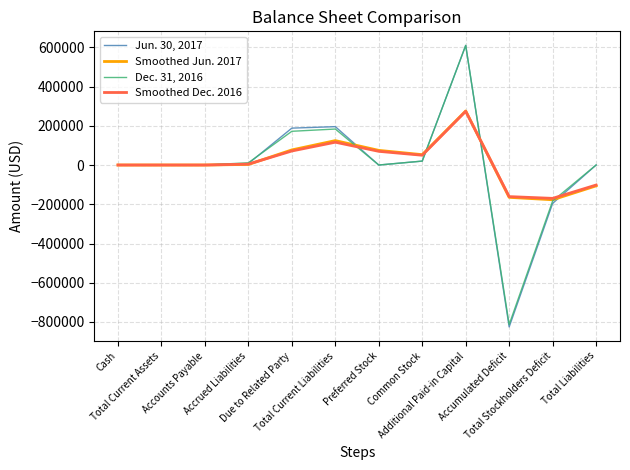

What is the maximum value shown in the chart?

609614.0